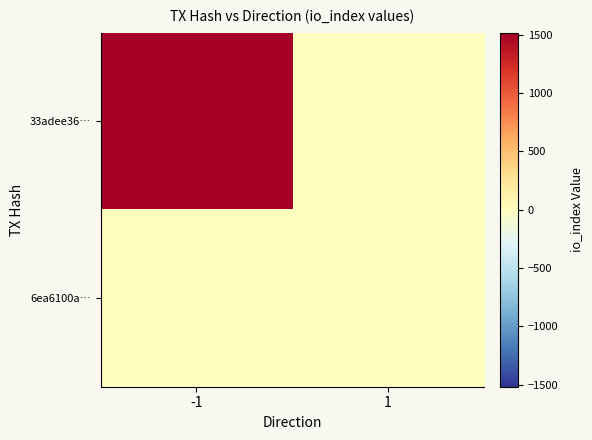

Rank the series by their maximum value, from highest to lowest.

33adee36…, 6ea6100a…